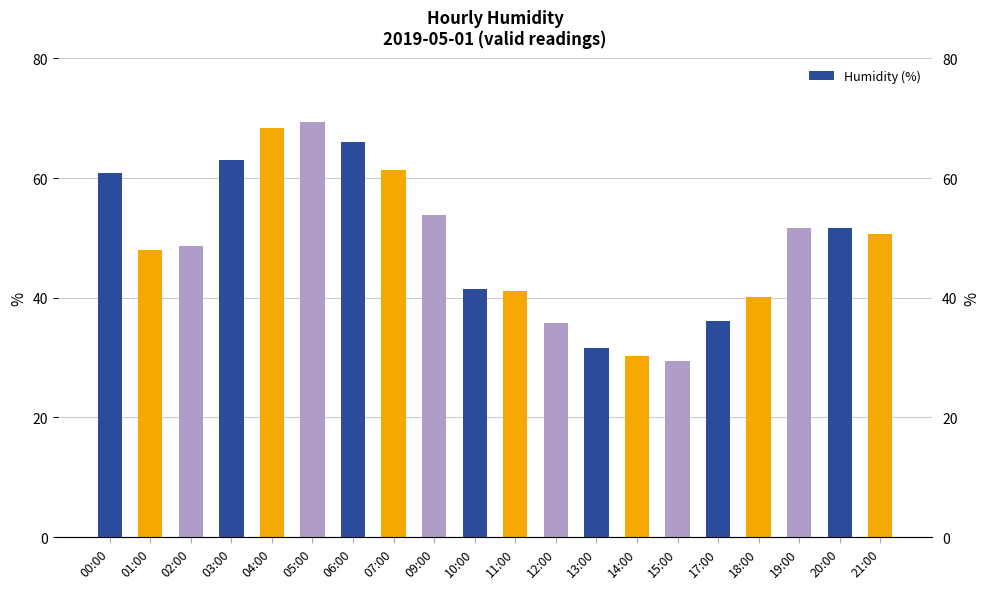

The value at 02:00 is 77.5. True or false?

False